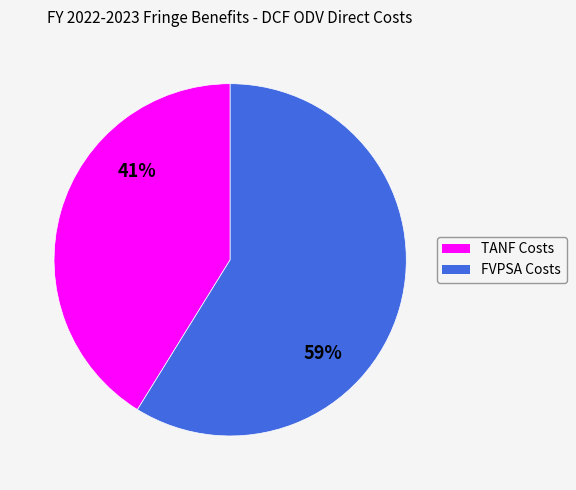

The TANF Costs slice represents 41% of the pie. True or false?

True